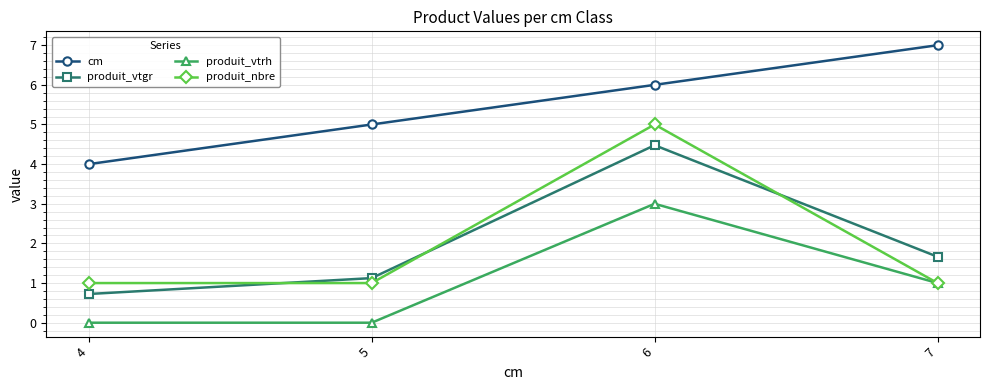

At which label does produit_vtrh reach its peak?

6